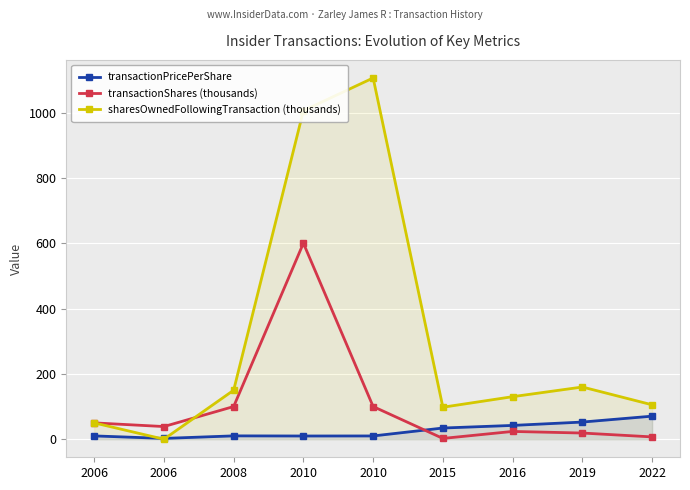

How many times do sharesOwnedFollowingTransaction (thousands) and transactionPricePerShare cross each other?

2